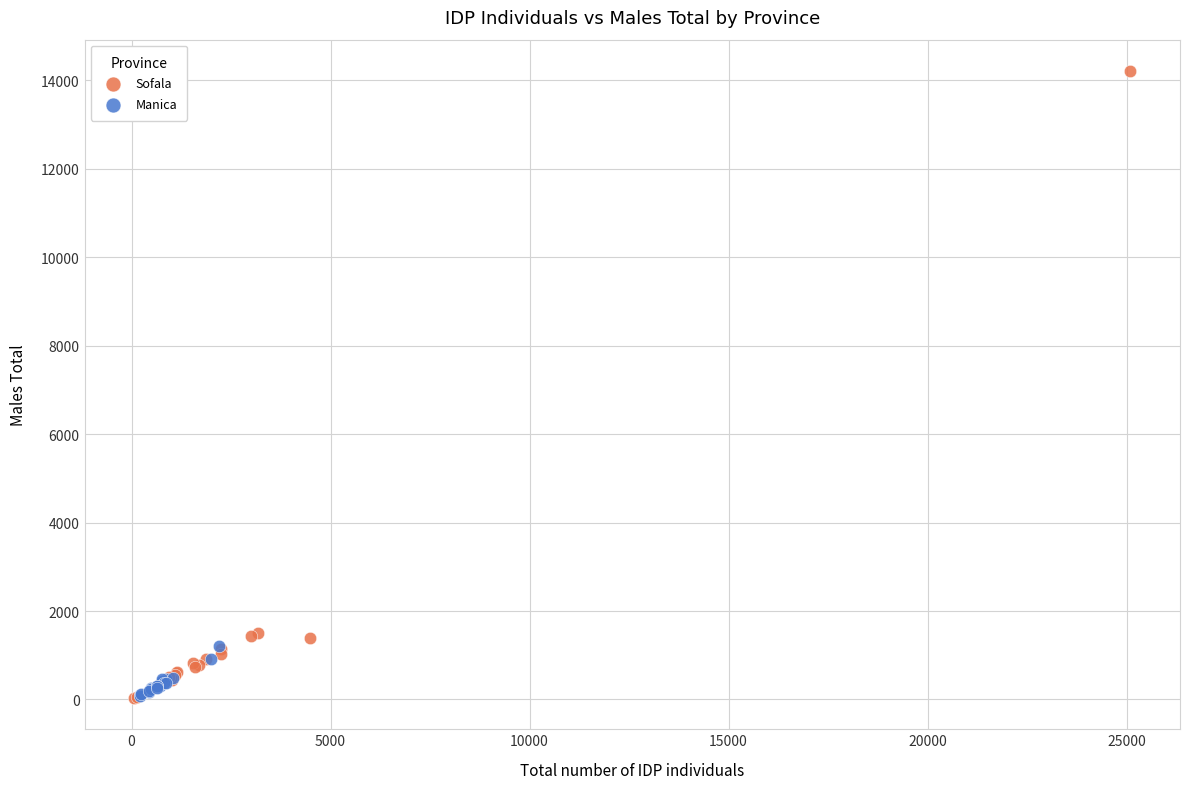

Which series reaches the maximum Y coordinate?

Sofala